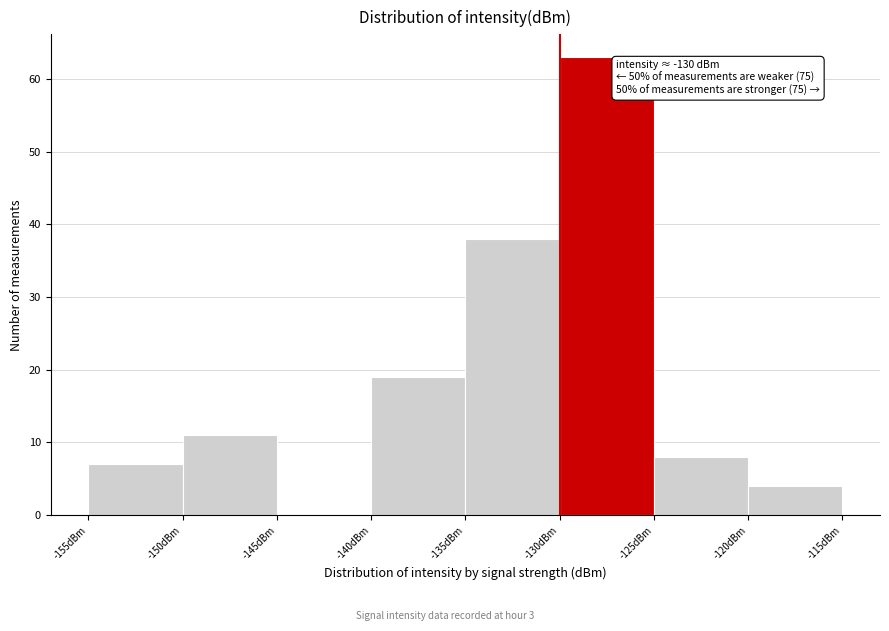

Which range on the x-axis has the tallest bar?

-130 to -125